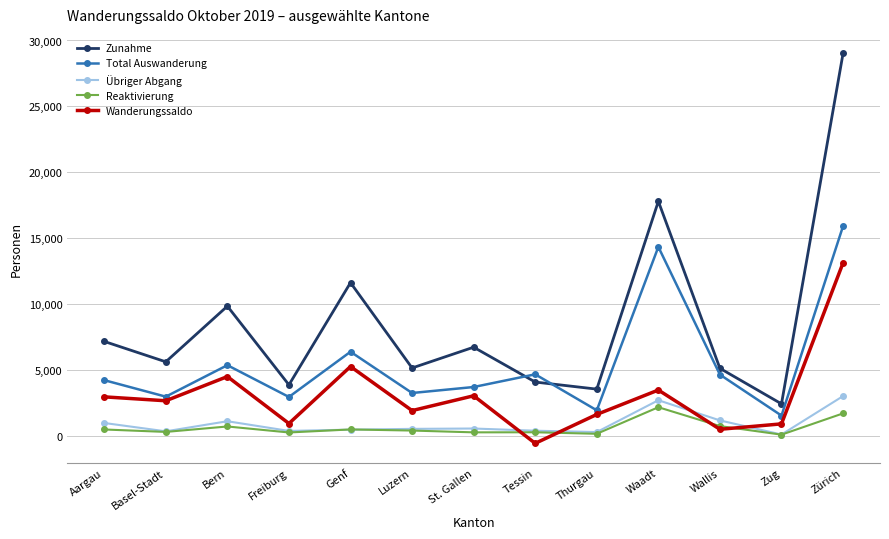

In Total Auswanderung, how many points are lower than both neighbors (excluding endpoints)?

5